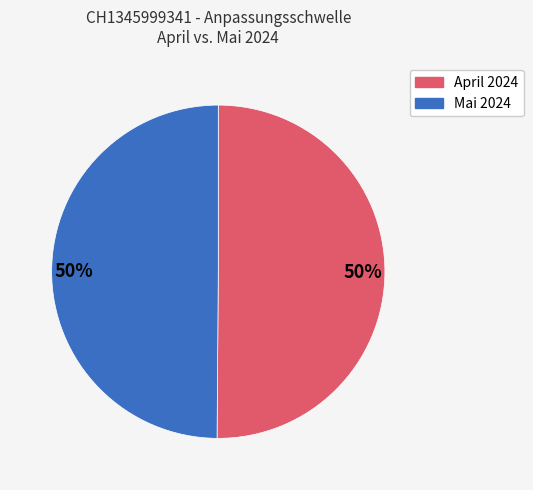

To the nearest percent, what is the average slice percentage?

50%